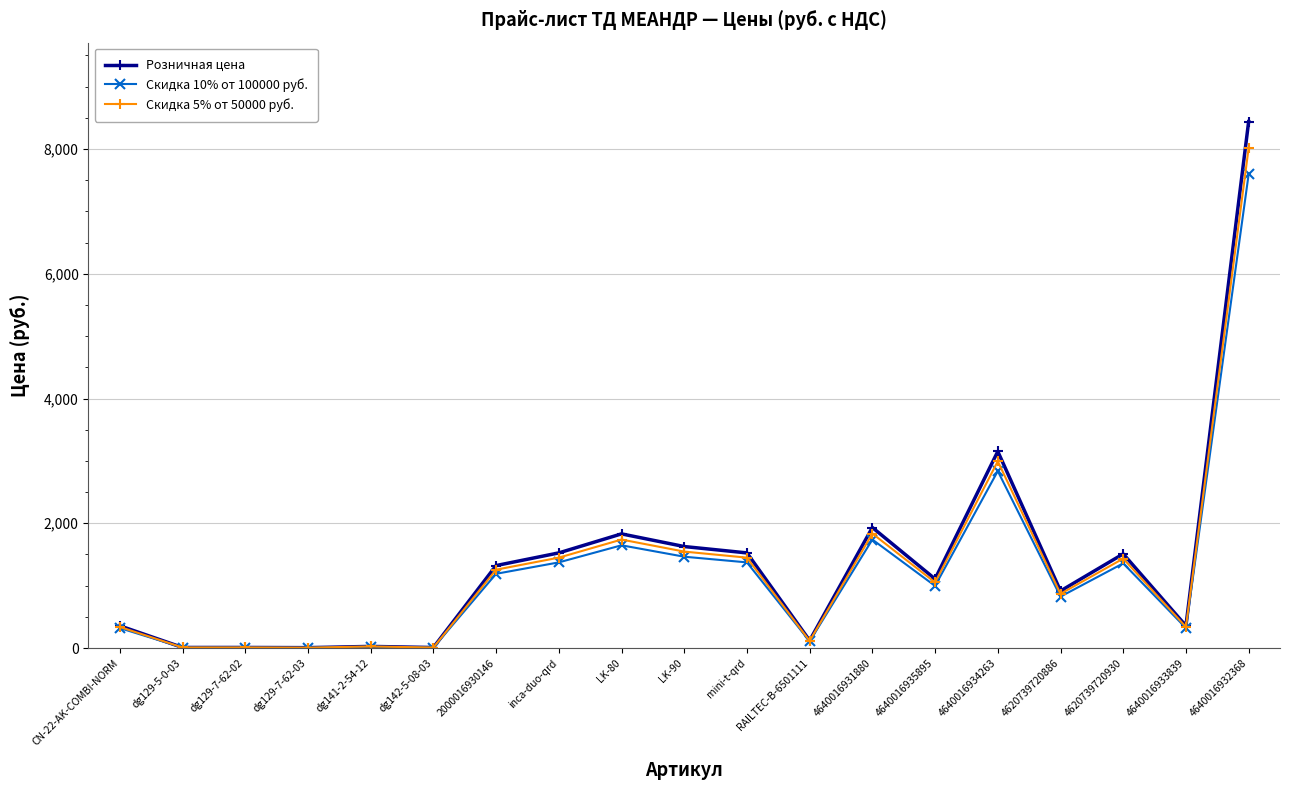

What position from the left is 4640016931880?

13